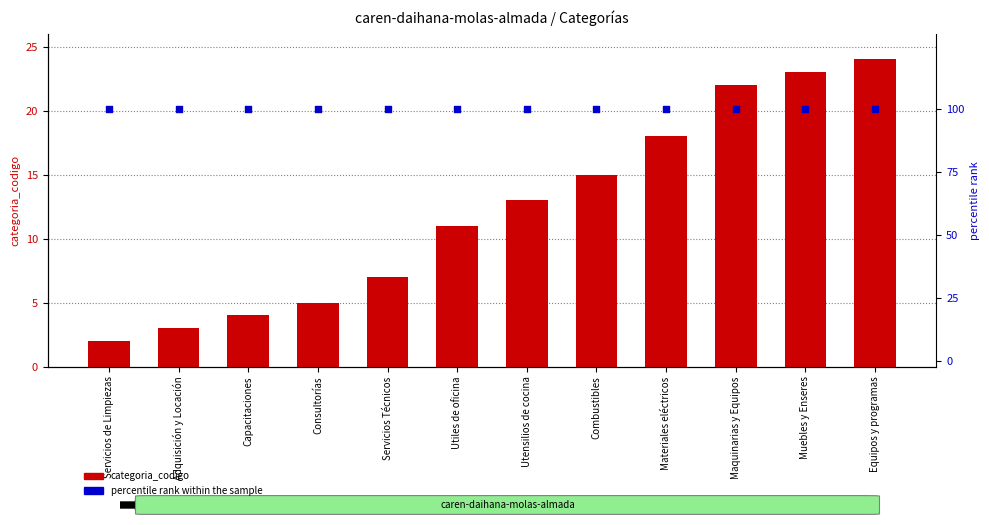

Which series reaches the maximum Y coordinate?

percentile rank